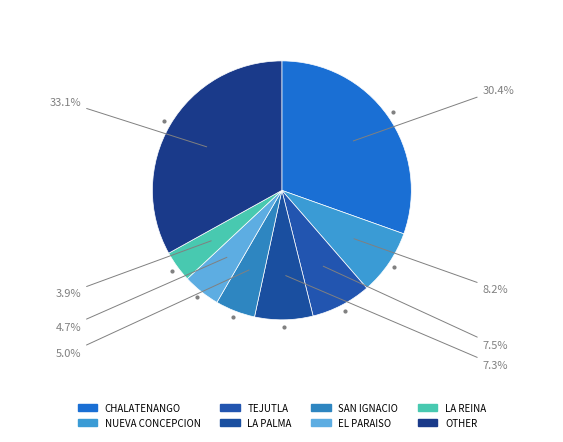

Rank the categories by value from highest to lowest.

OTHER, CHALATENANGO, NUEVA CONCEPCION, TEJUTLA, LA PALMA, SAN IGNACIO, EL PARAISO, LA REINA